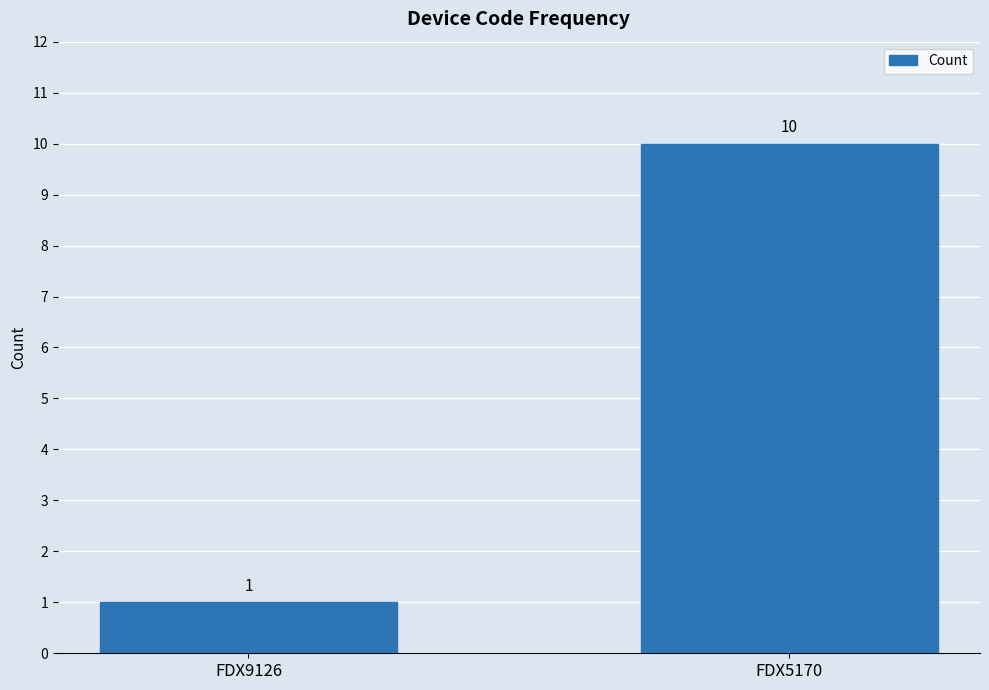

What is the value of the 1st bar from the left?

1